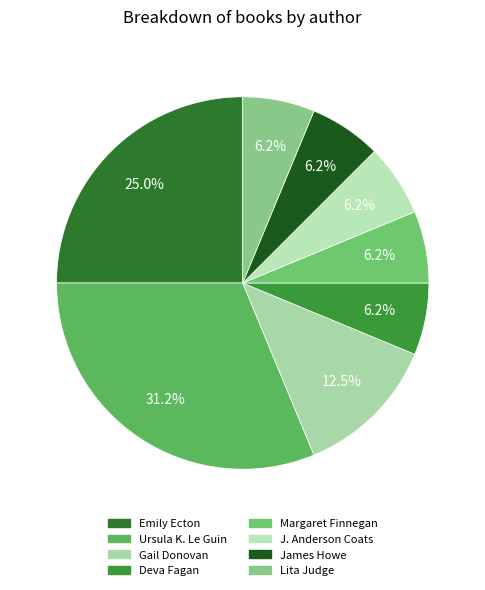

To the nearest percent, what portion does Margaret Finnegan represent?

6%